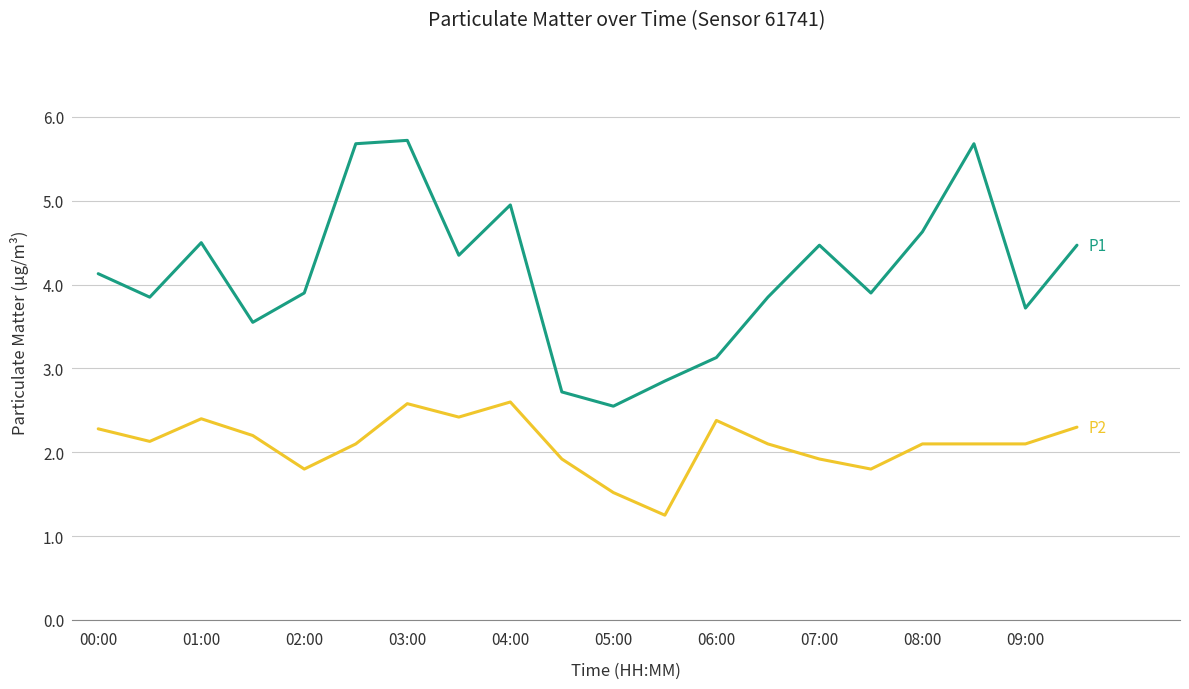

What is the greatest value displayed?

5.7